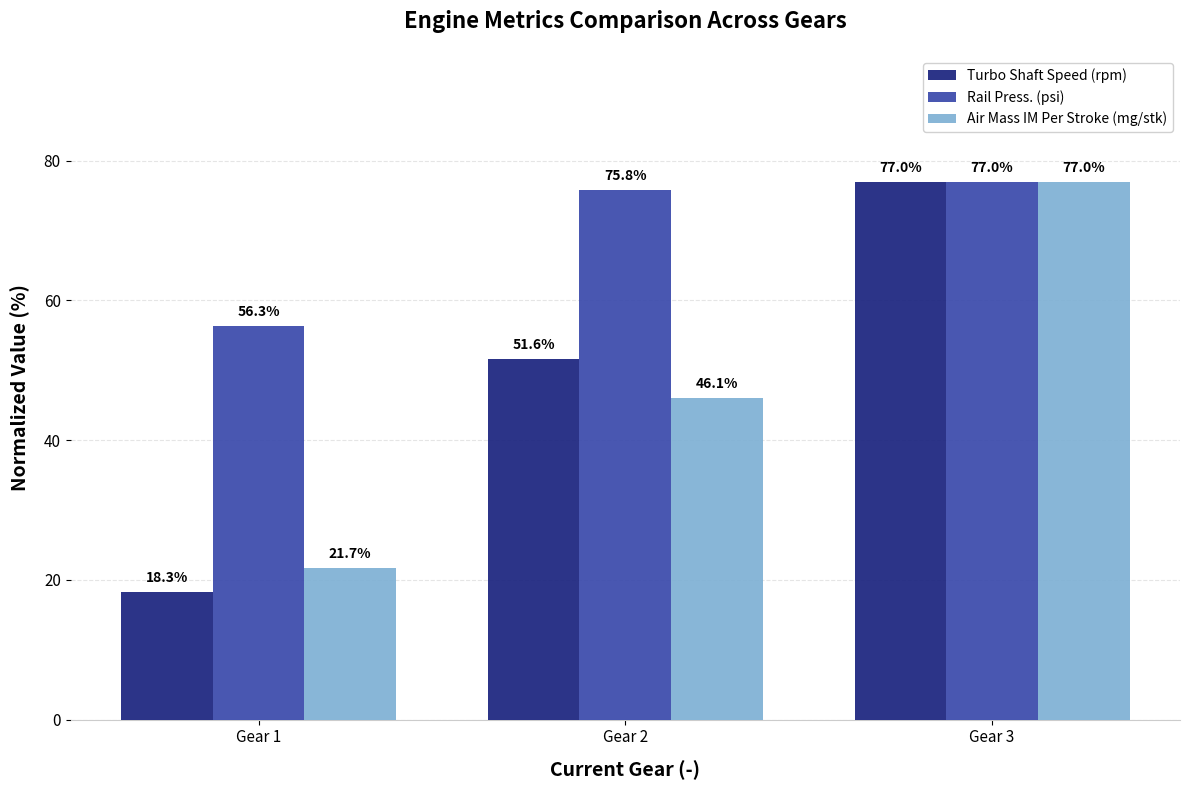

The Rail Press. (psi) series shows 82.8 at Gear 1. True or false?

False